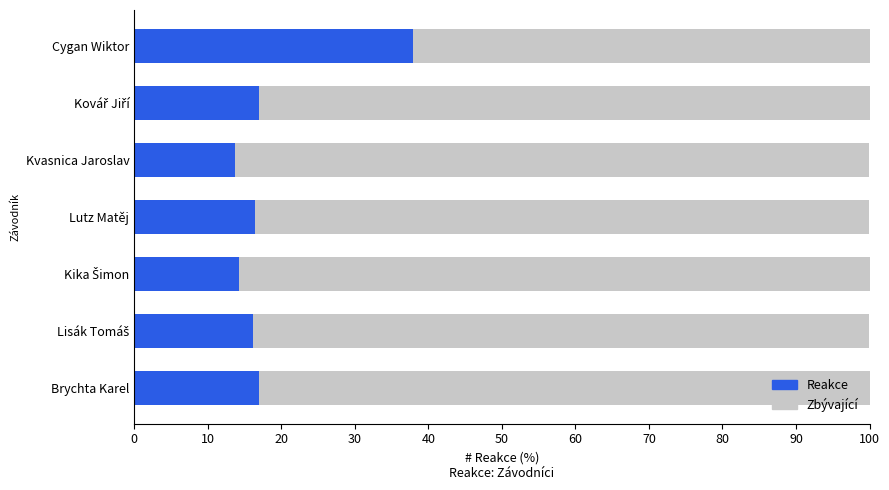

What is the average value of the Reakce series?

18.9